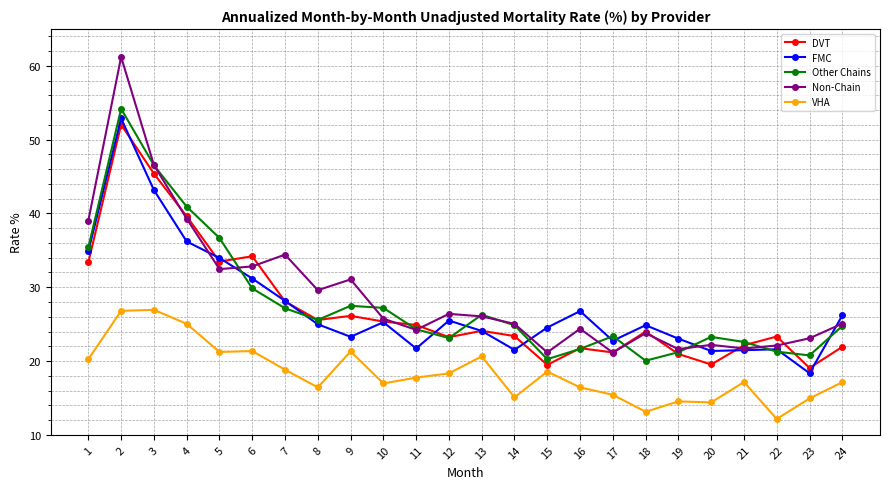

Which series has the largest range (max minus min)?

Non-Chain